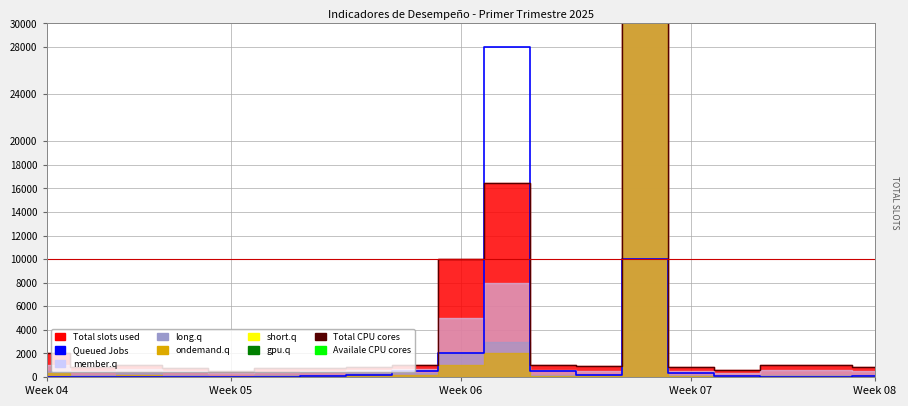

Where is the first local maximum for Queued Jobs?

10